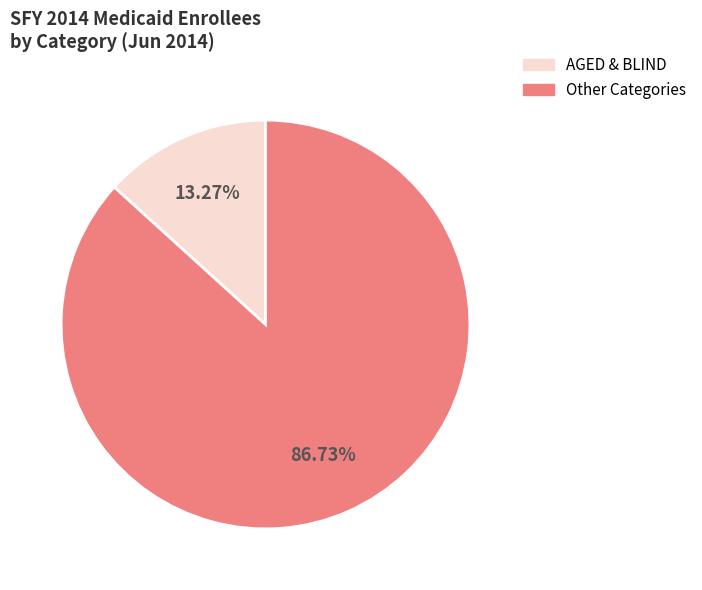

Does any single category account for the majority?

Yes